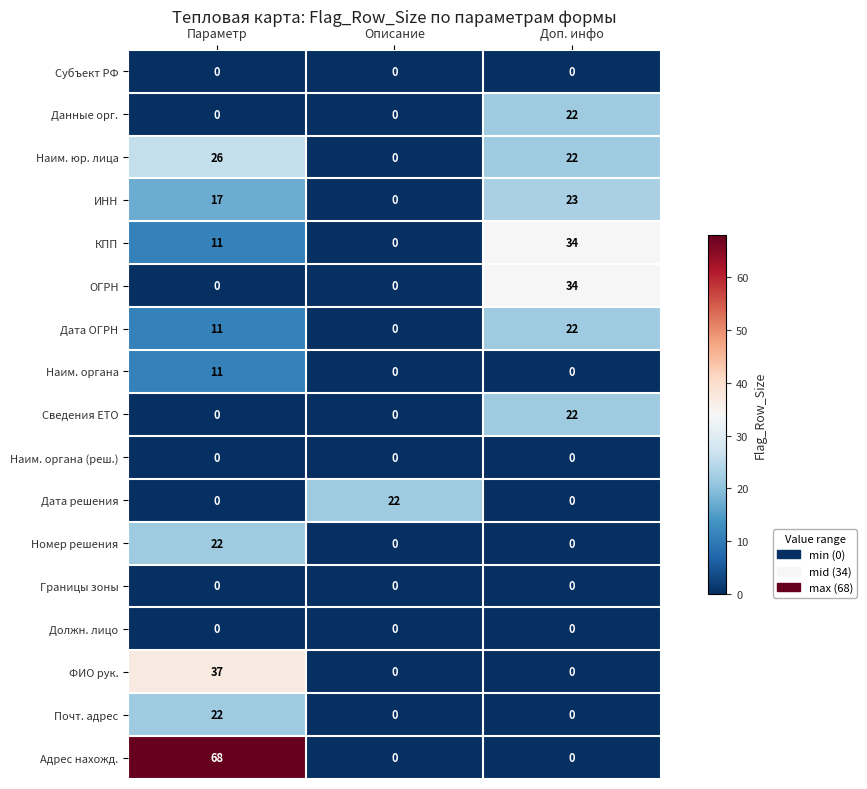

At how many categories does at least one series exceed 61?

1